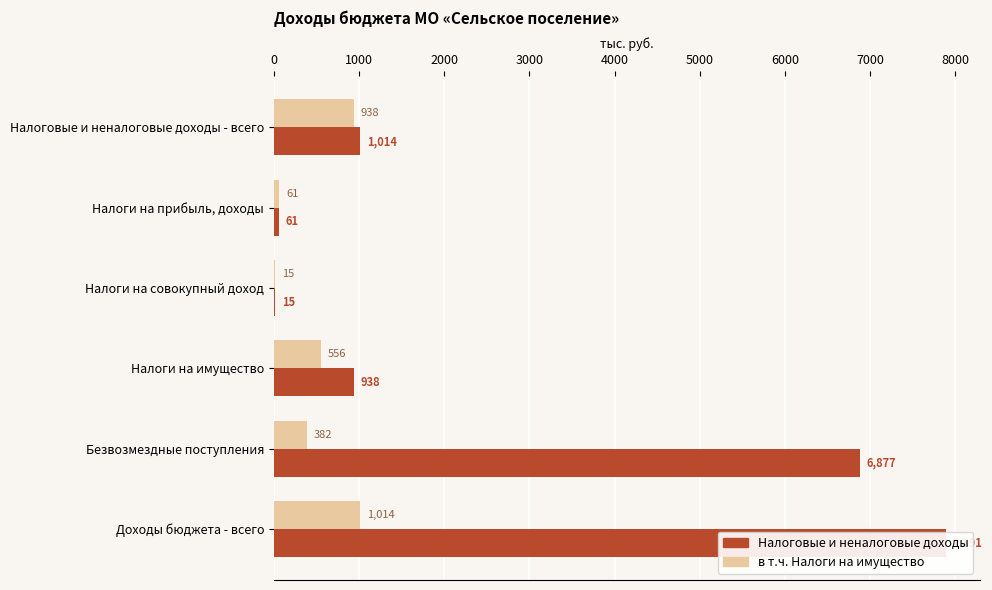

What is the average value of the Налоговые и неналоговые доходы series?

2799.3